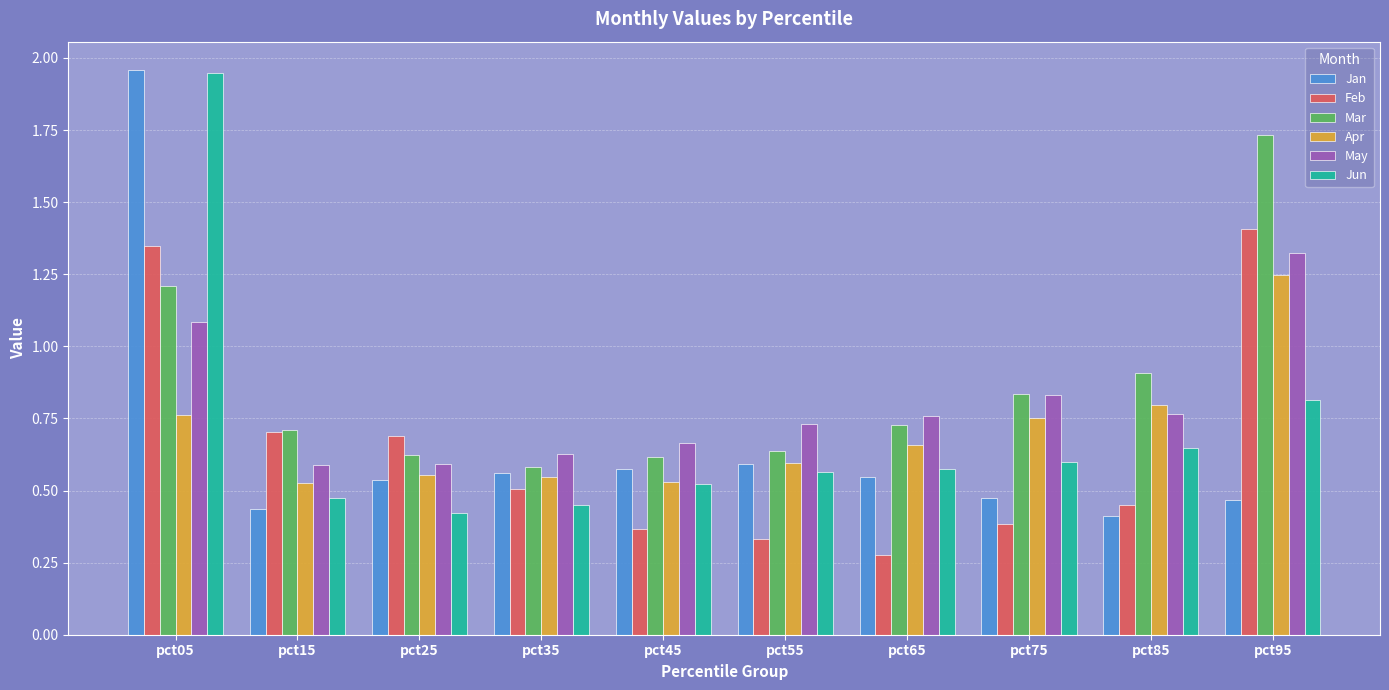

Is the value of Apr at pct85 greater than the value of May at pct95?

No